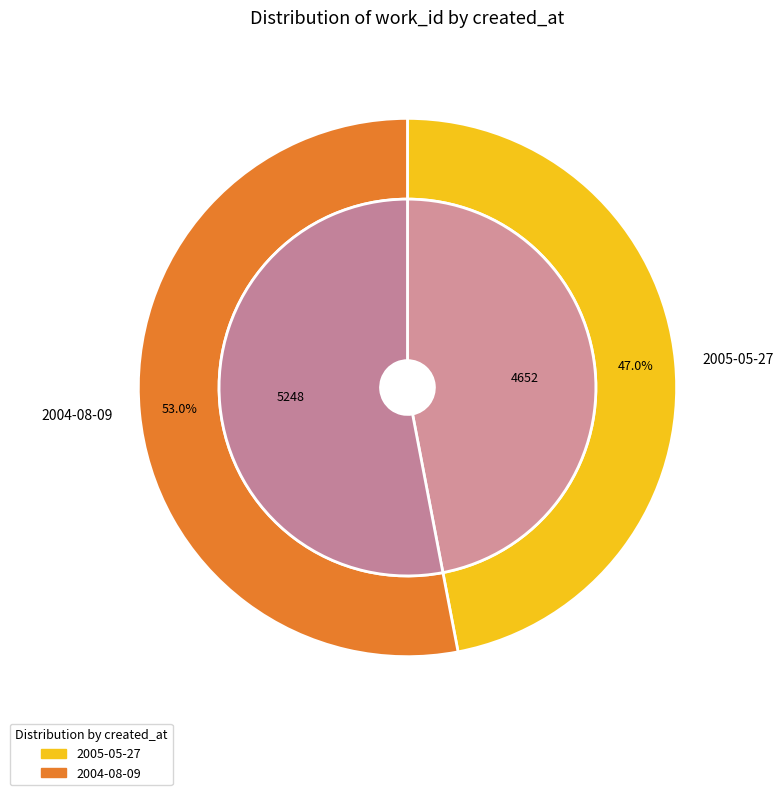

Which slice is the largest?

2004-08-09